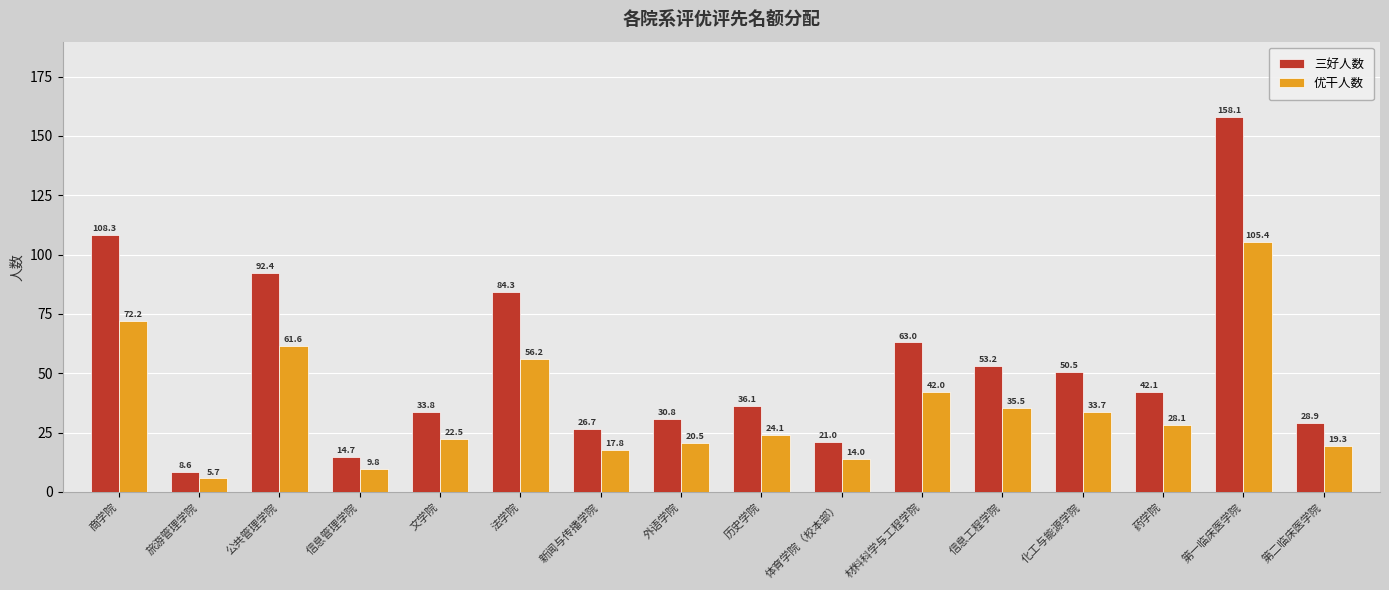

What are all the series names shown in the legend?

三好人数, 优干人数